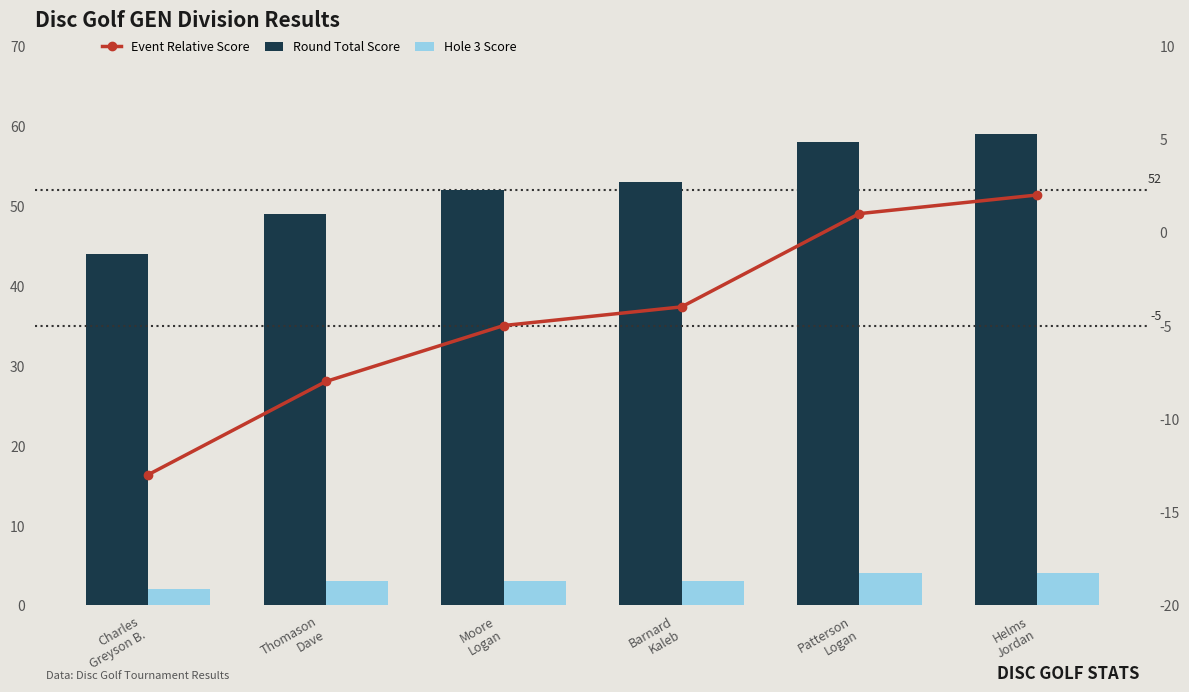

Read the Event Relative Score value at Charles
Greyson B., to the nearest 10.

-10